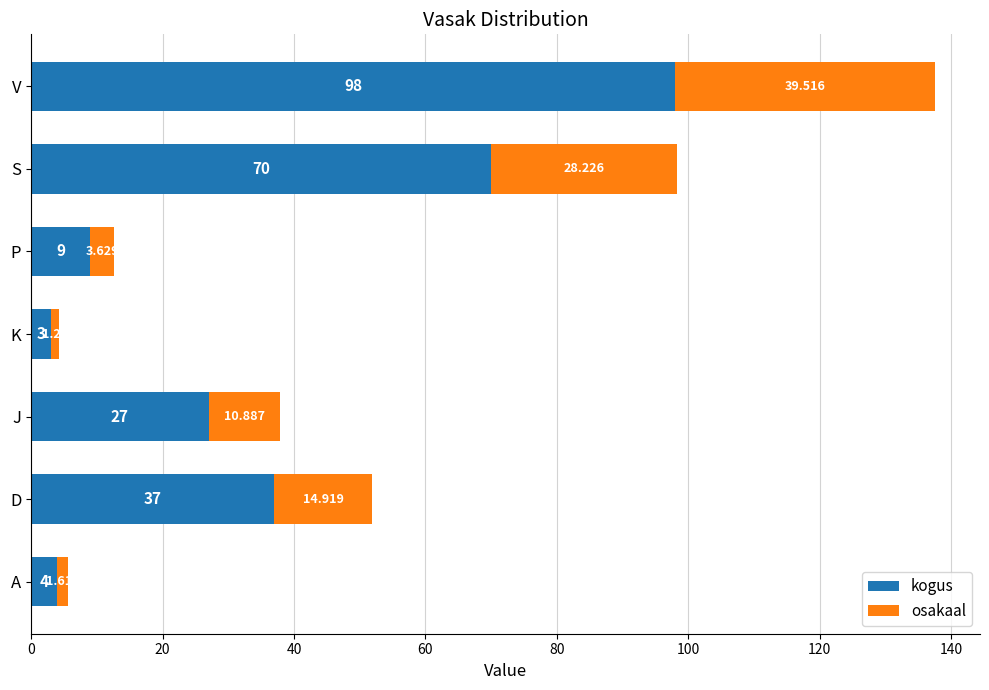

At which category is the sum across all series the highest?

V